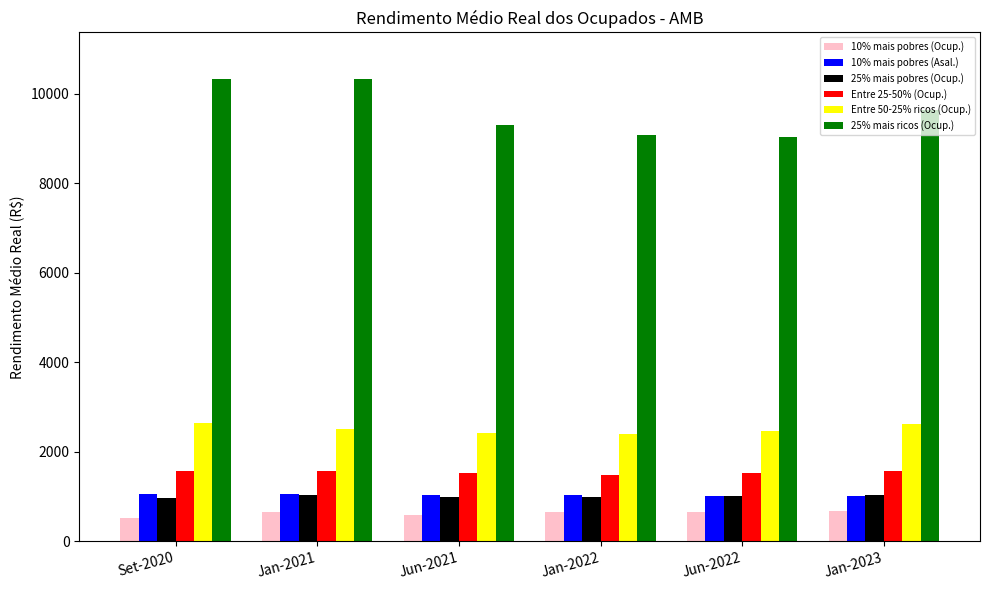

What is the sum of all 10% mais pobres (Asal.) values?

6196.9